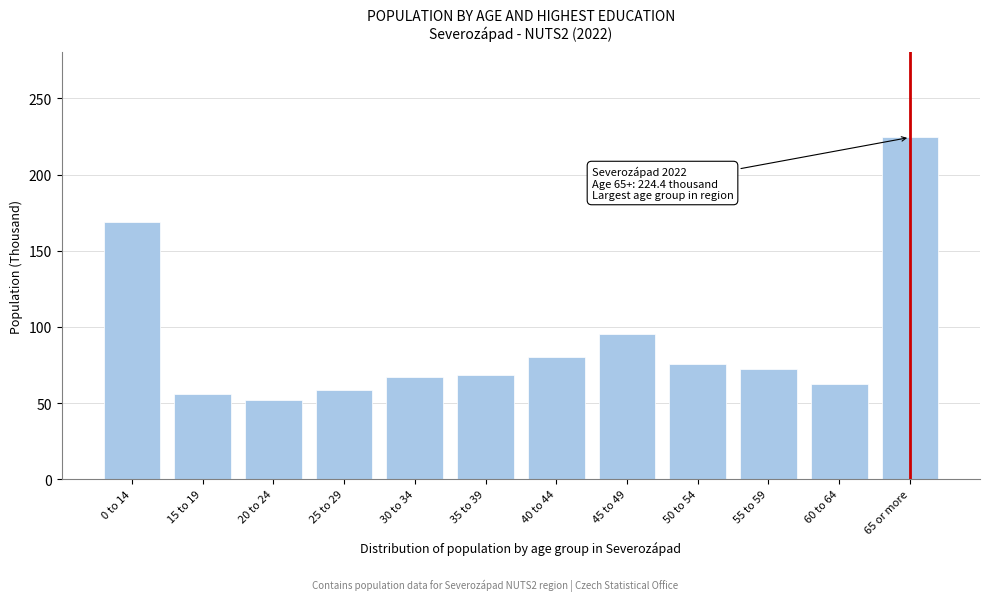

Reading right to left, transcribe all the data shown in this chart.

224.4	62.2	72.4	75.9	95.2	80.4	68.6	67.0	58.6	52.1	56.2	168.8